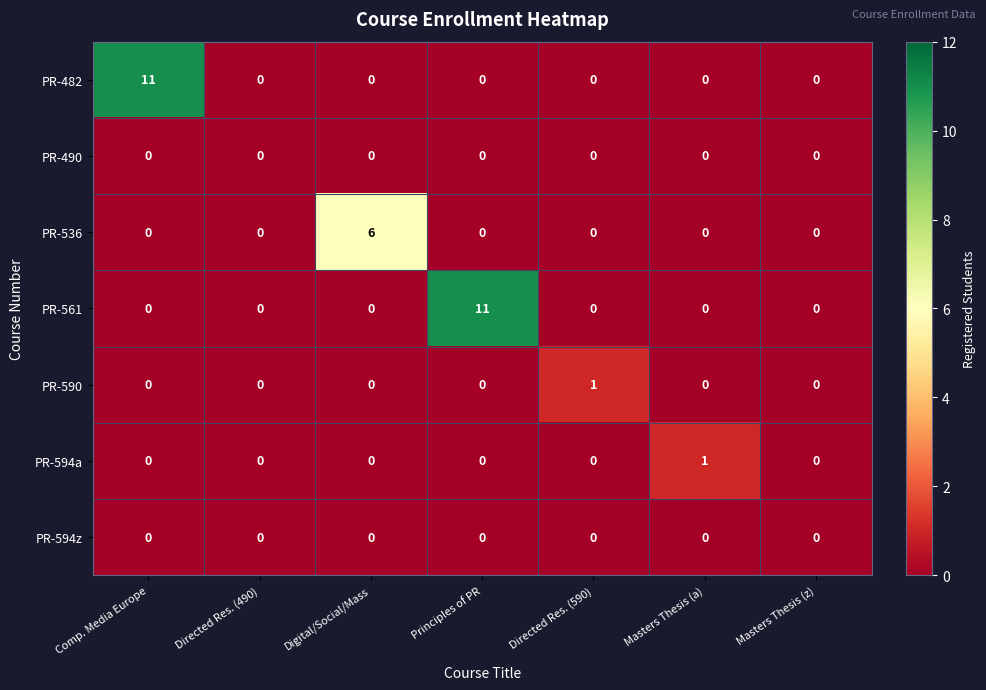

Is it true that PR-536 equals 0 at Masters Thesis (z)?

True